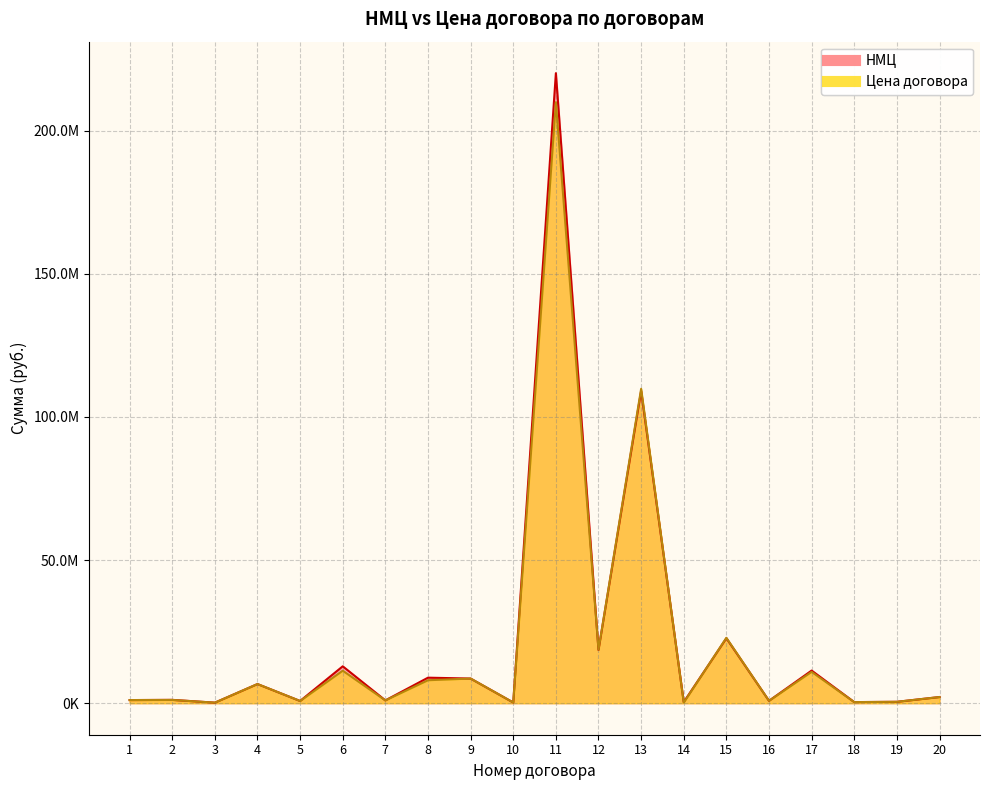

What is the difference between the НМЦ values at 1 and 10?

847000.0